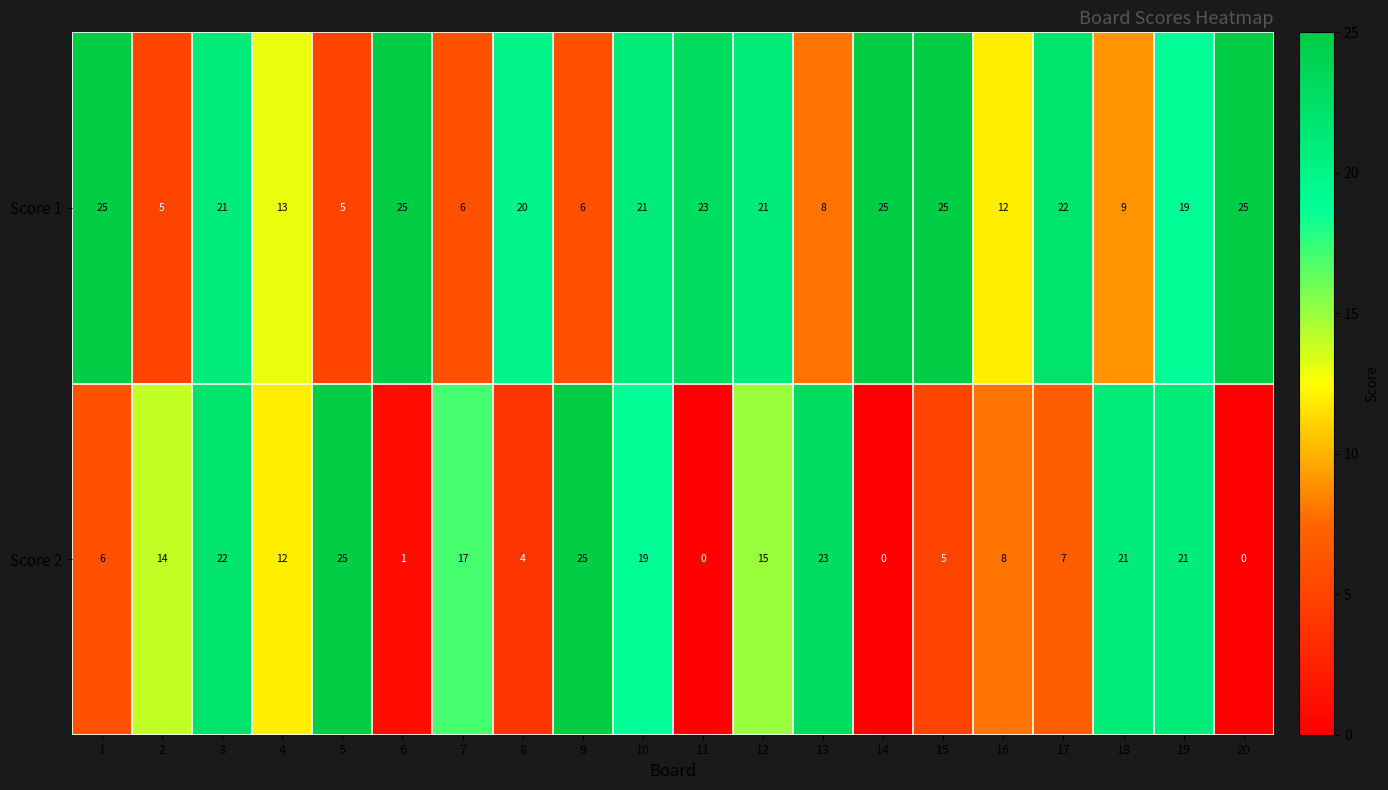

What is the highest value of the Score 2 series?

25